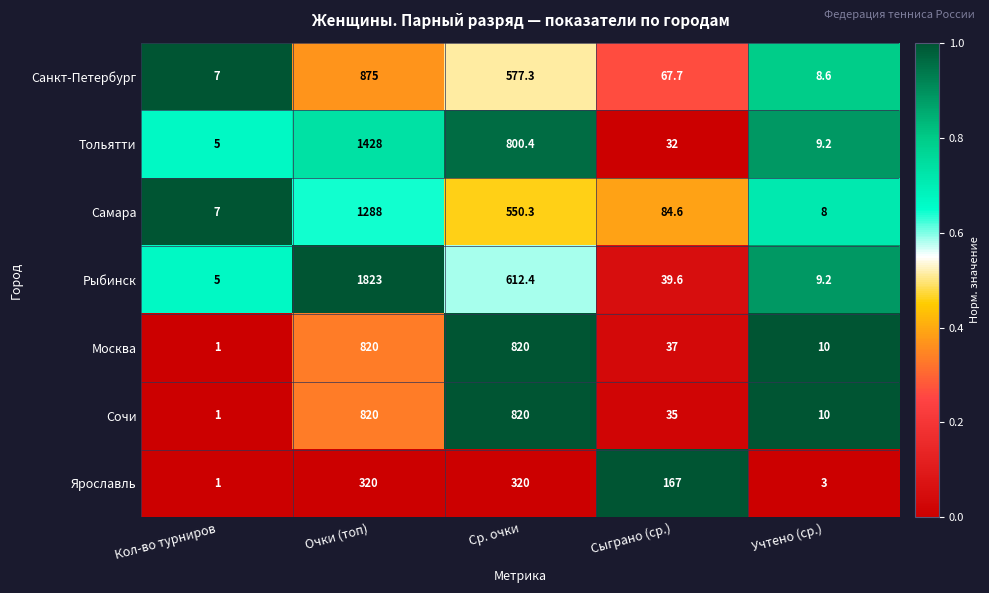

What is the total value across all series at Очки (топ)?

7374.0